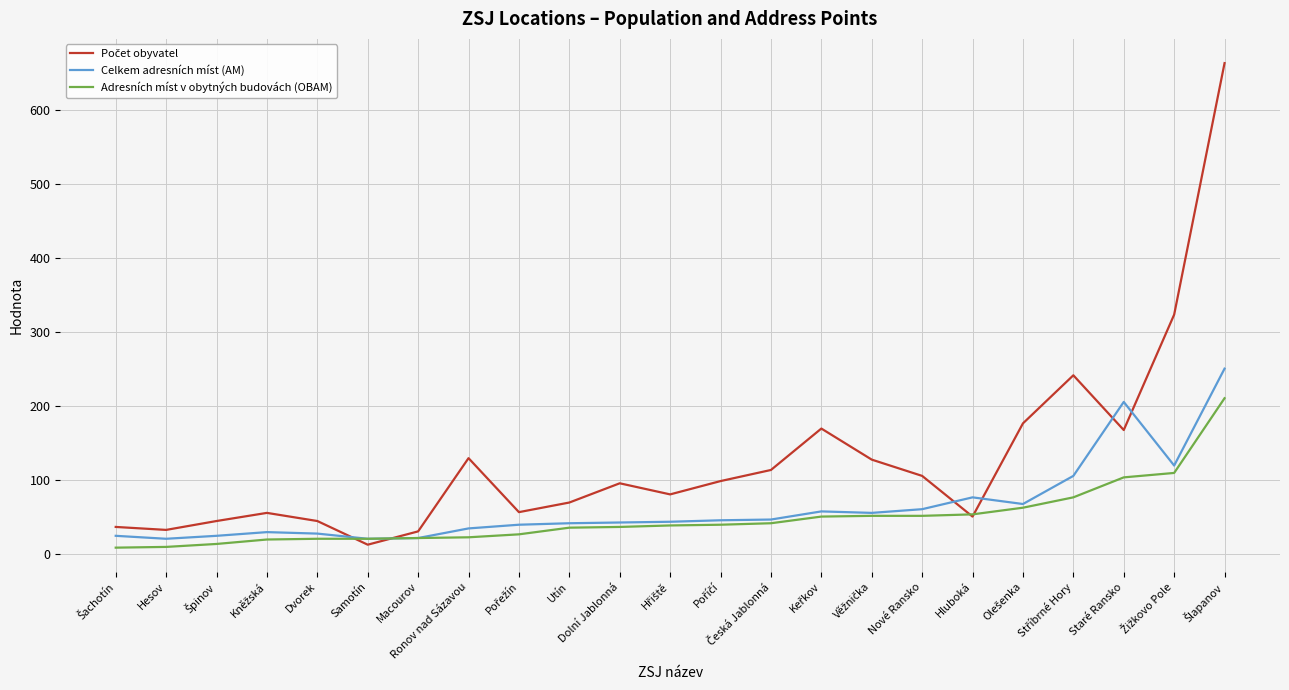

What is the maximum value shown in the chart?

663